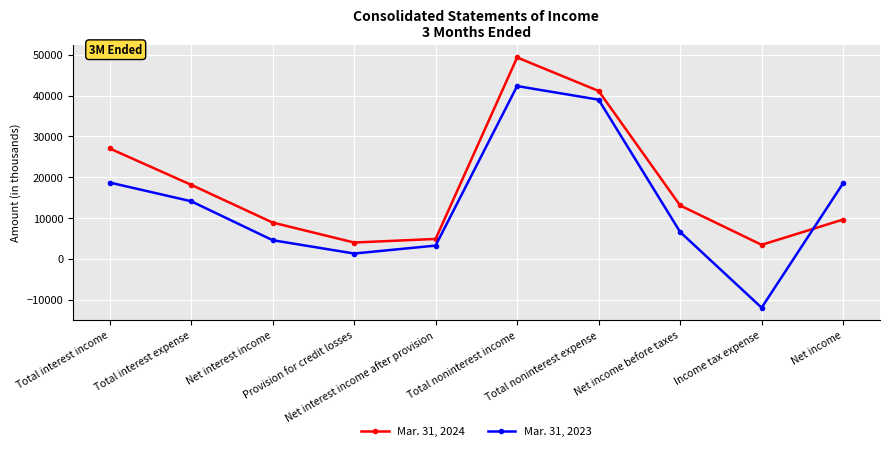

True or false: Mar. 31, 2023 has more than 1 points higher than both neighbors.

False